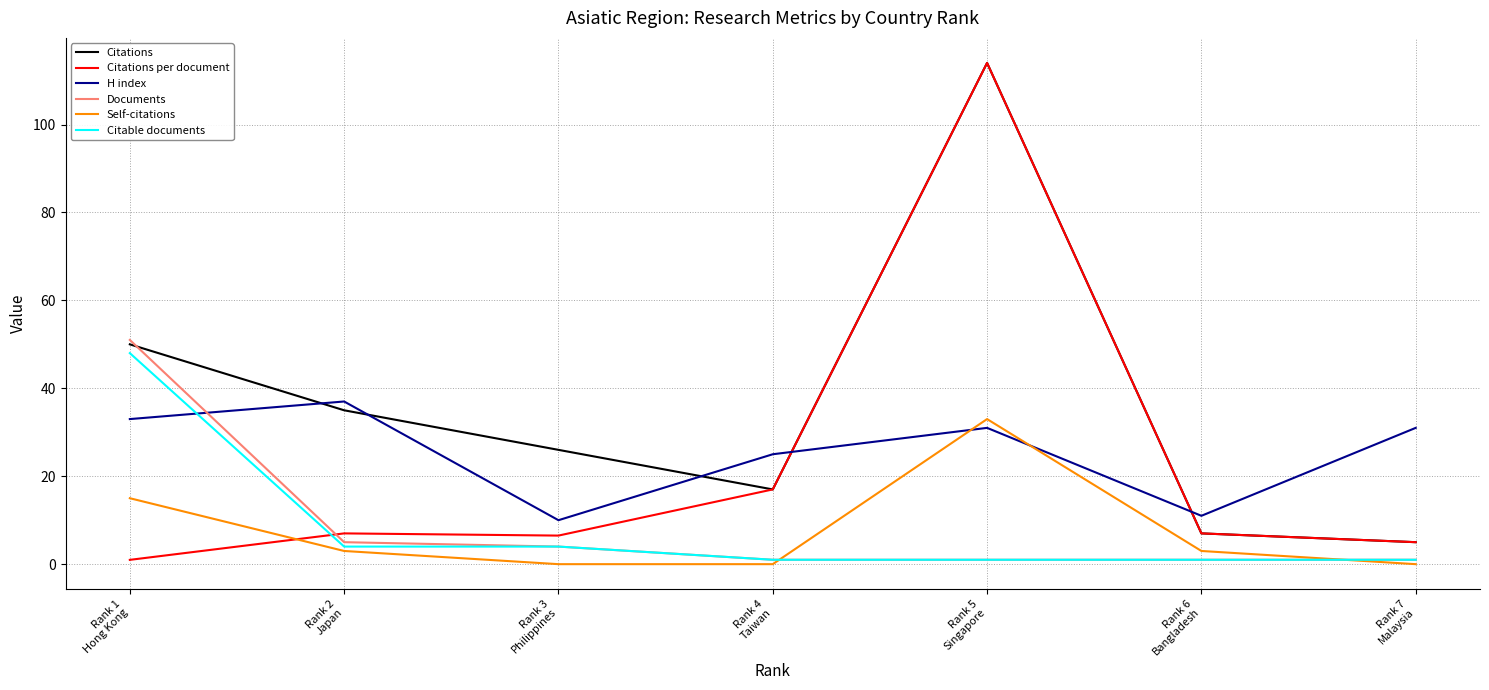

Which series ends up on top after the final intersection of Self-citations and Documents?

Documents